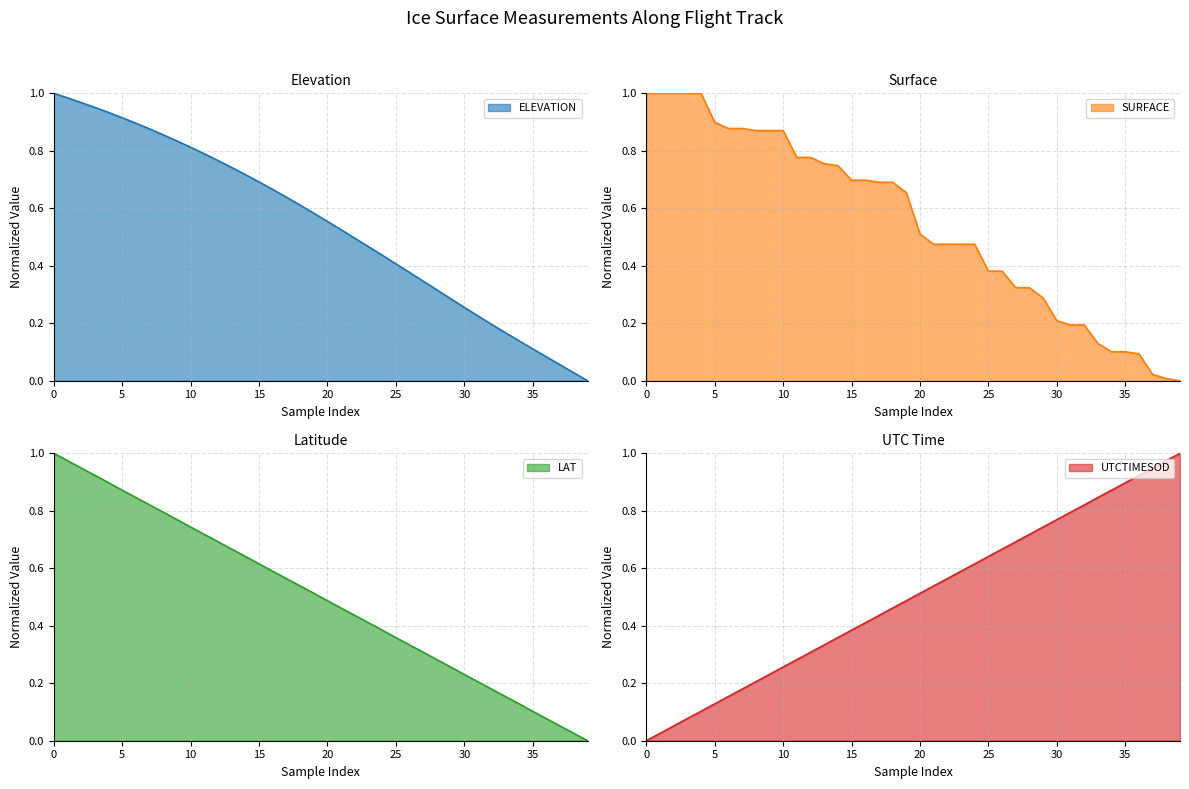

True or false: UTCTIMESOD and LAT cross at least once.

True